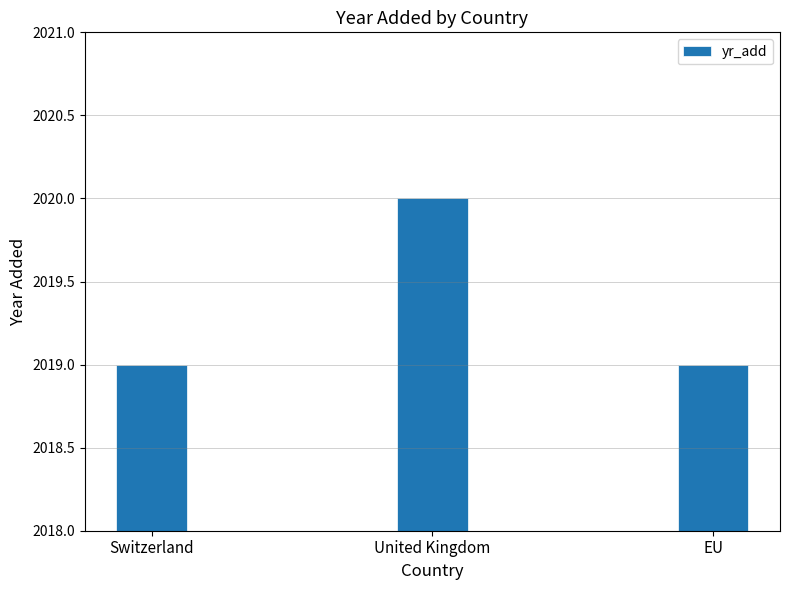

What is the difference between the maximum and minimum values?

1